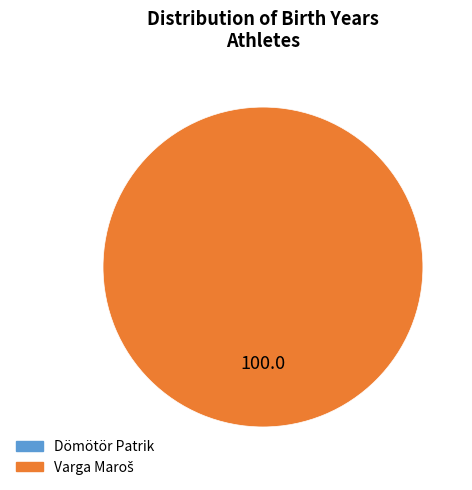

Does any single category account for the majority?

Yes